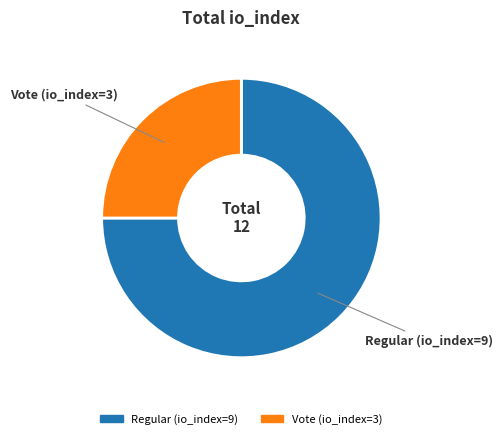

Between Vote (io_index=3) and Regular (io_index=9), which is larger?

Regular (io_index=9)